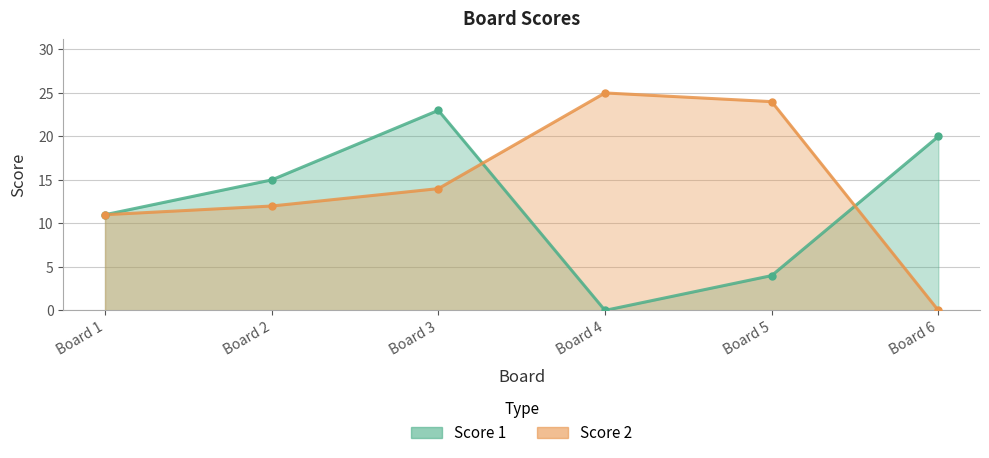

At which label does Score 1 first exceed 15?

Board 3